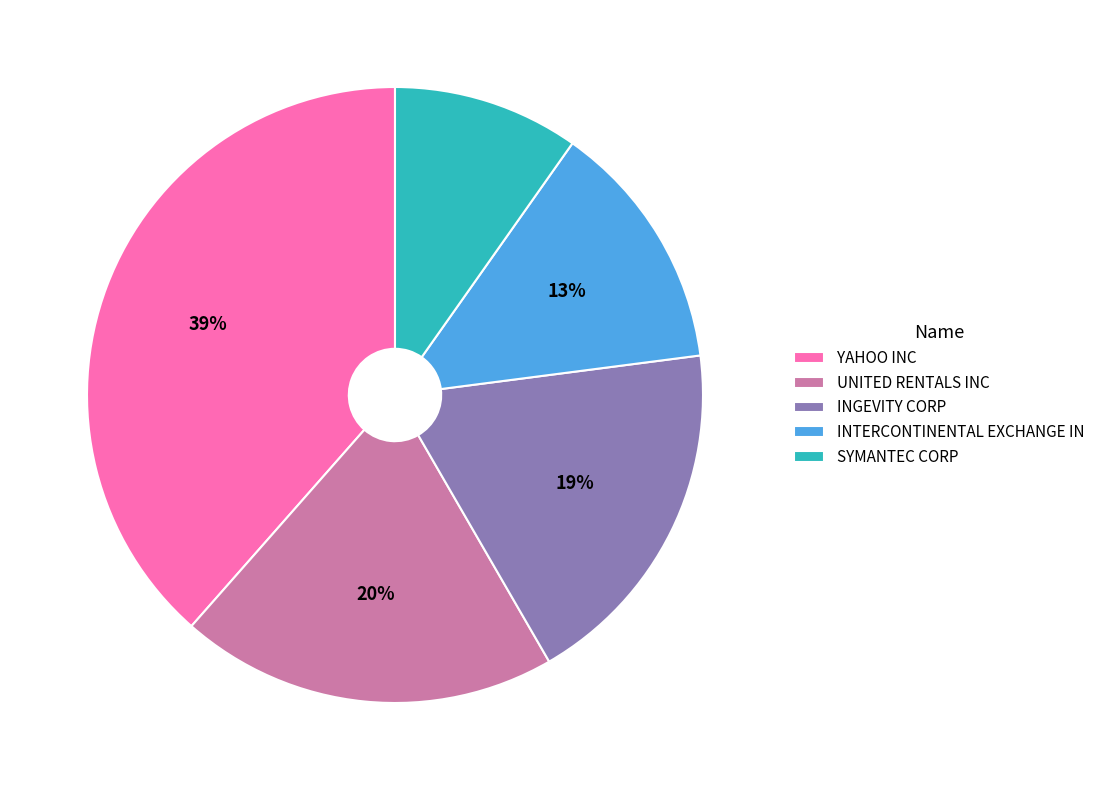

The UNITED RENTALS INC slice represents 20% of the pie. True or false?

True